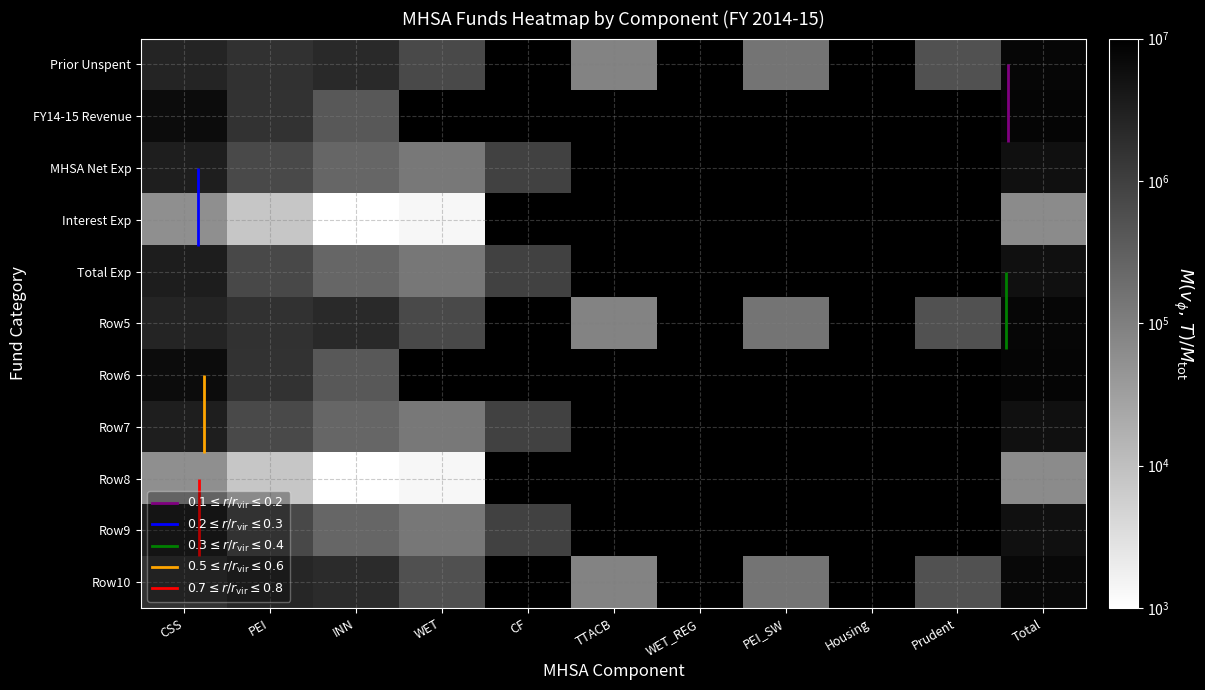

The Row8 series shows 92683.5 at CSS. True or false?

False